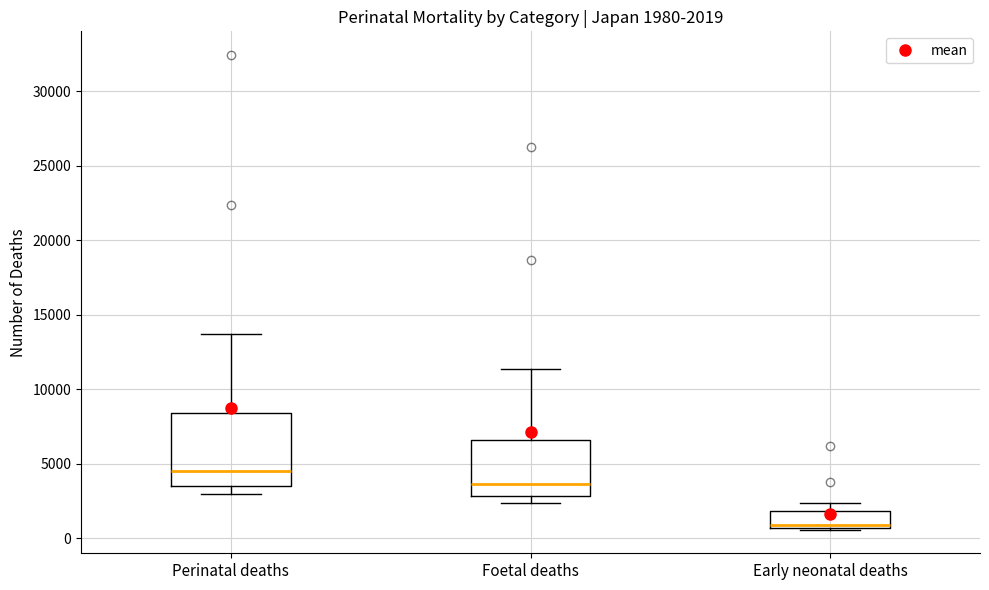

Comparing the boxes themselves (not the whiskers), which one is the tallest?

Perinatal deaths